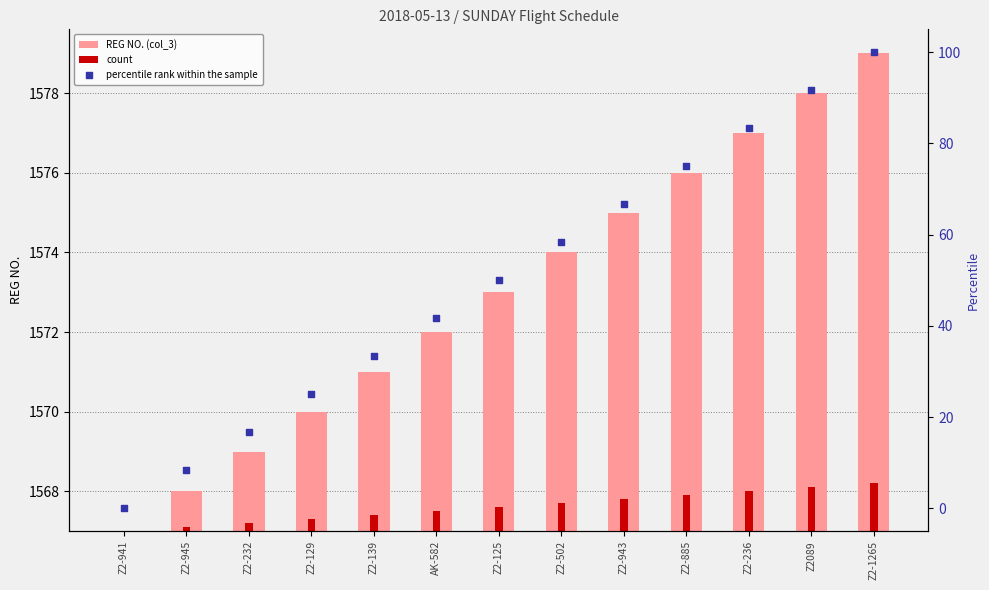

Which series reaches the minimum Y coordinate?

REG NO. (col_3)